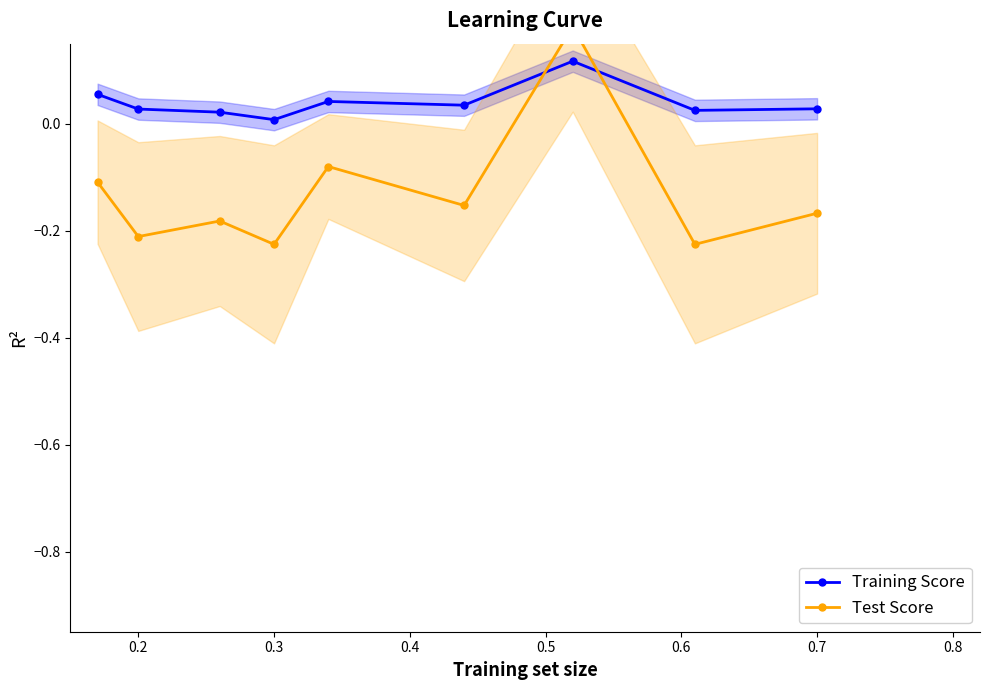

What is the label of the 1st point from the left?

0.2